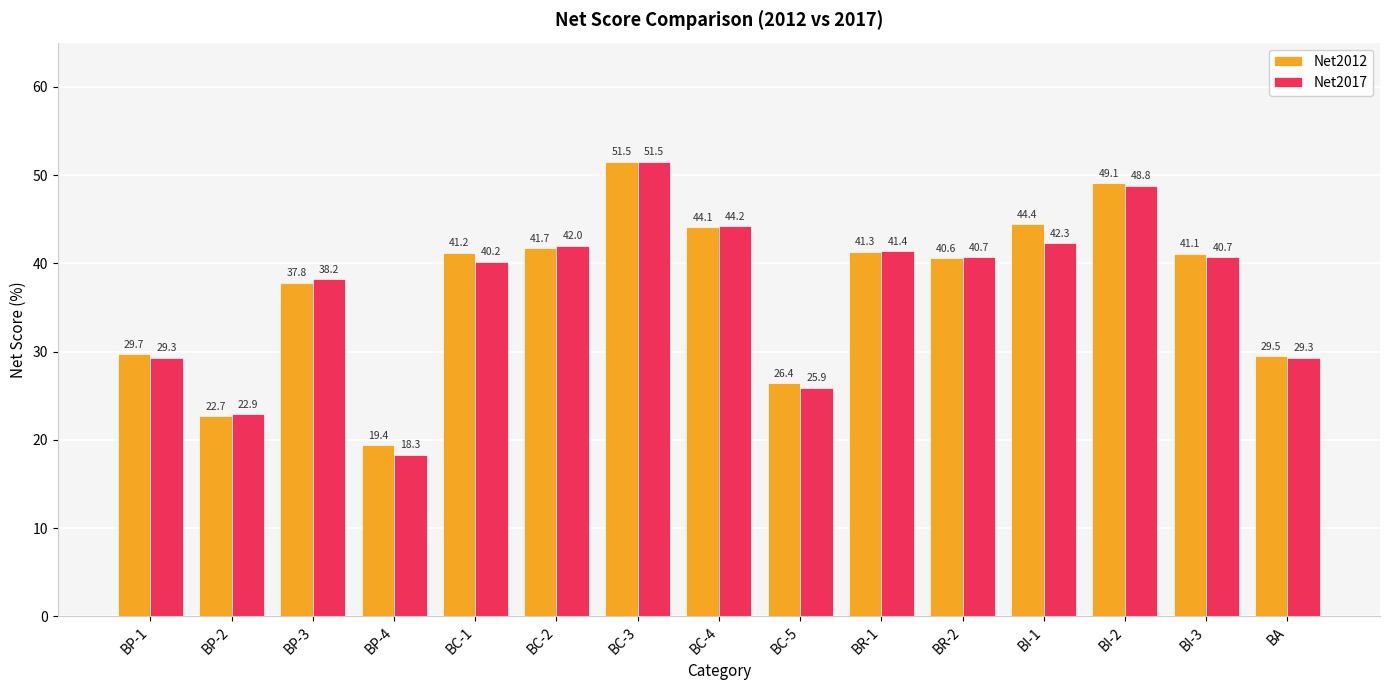

What is the value of the Net2012 bar at the 12th from the left?

44.4